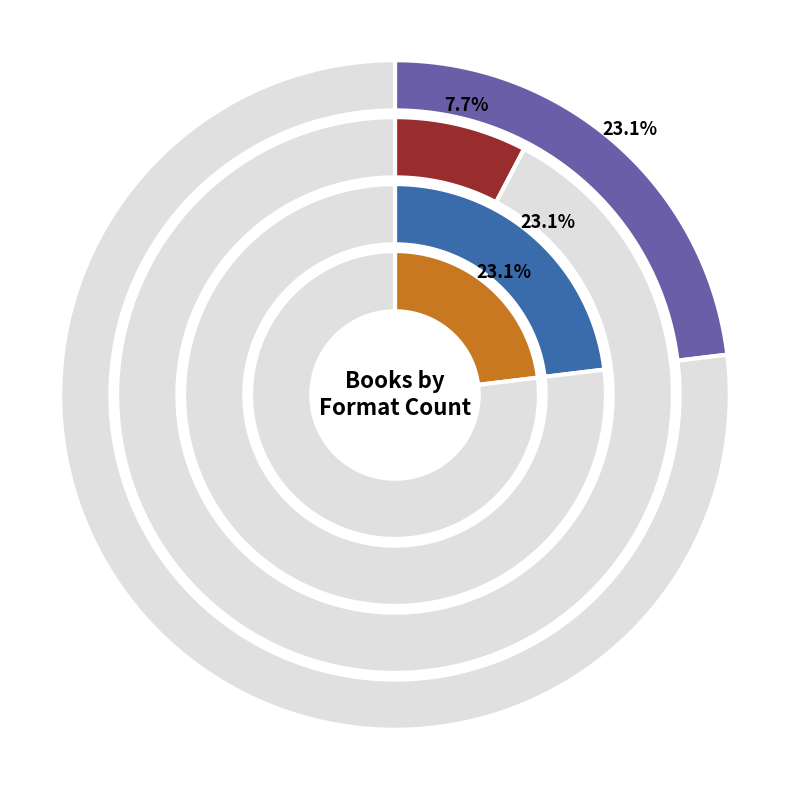

Rank the categories by value from highest to lowest.

Beautiful Blackbird, Day I Fell into a Fairy Tale, Sweet Shop, Tapestry of Tales, Happy Travels Hedgehog